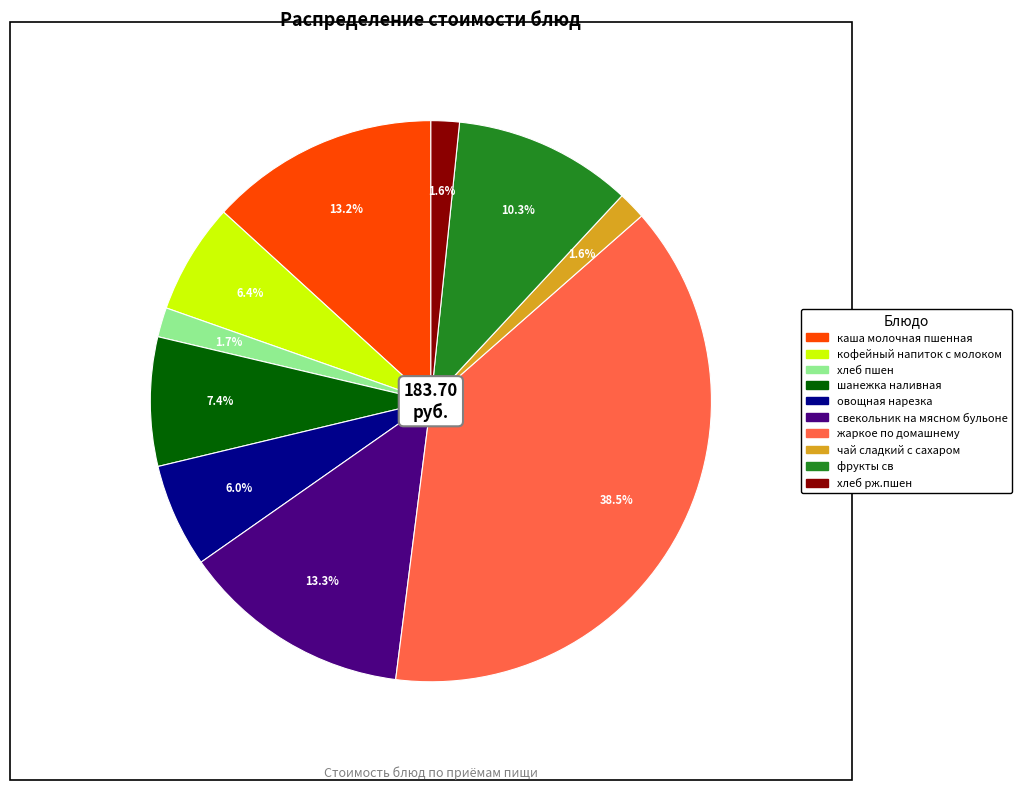

Is the sum of хлеб пшен and чай сладкий с сахаром greater than half?

No